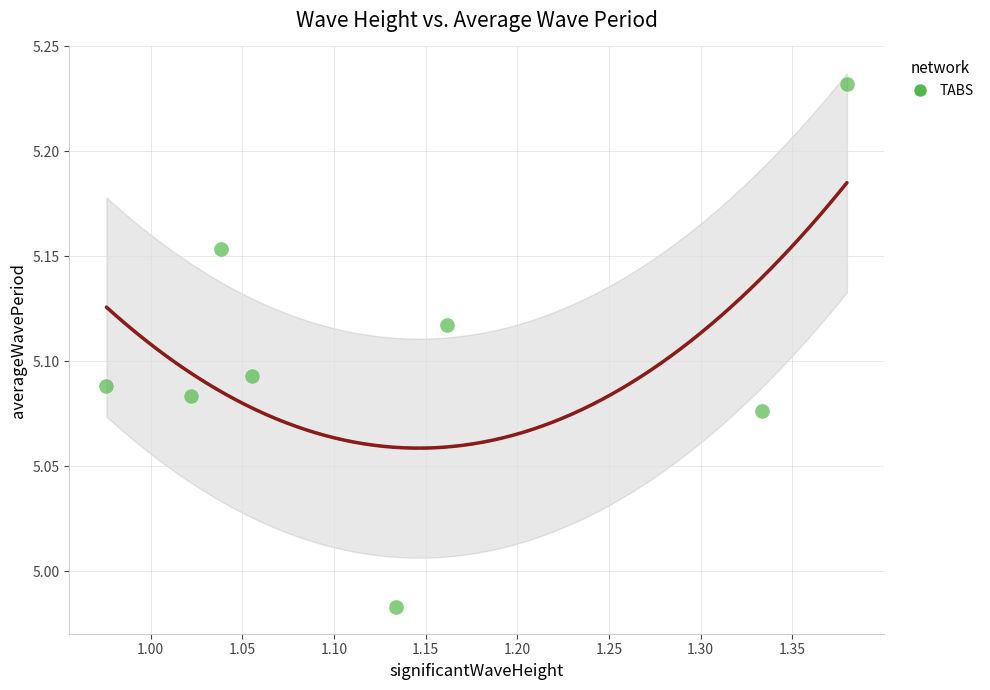

What is the average X value?

1.1